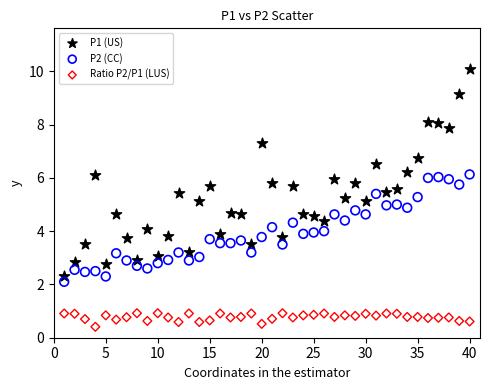

What are all the series names shown in the legend?

P1 (US), P2 (CC), Ratio P2/P1 (LUS)